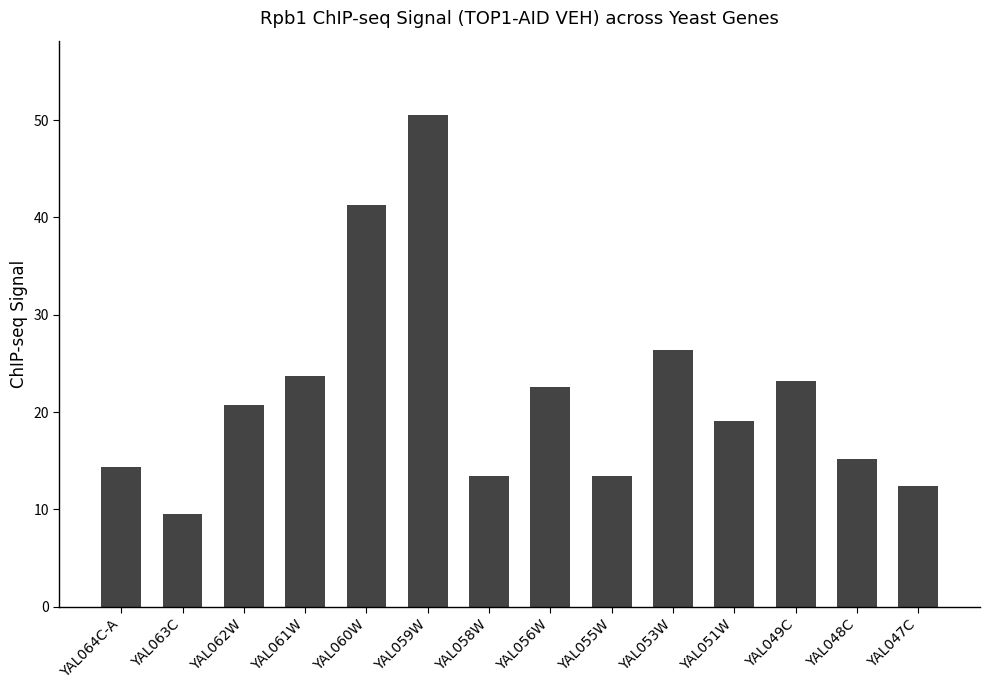

The value at YAL063C is 5.9. True or false?

False